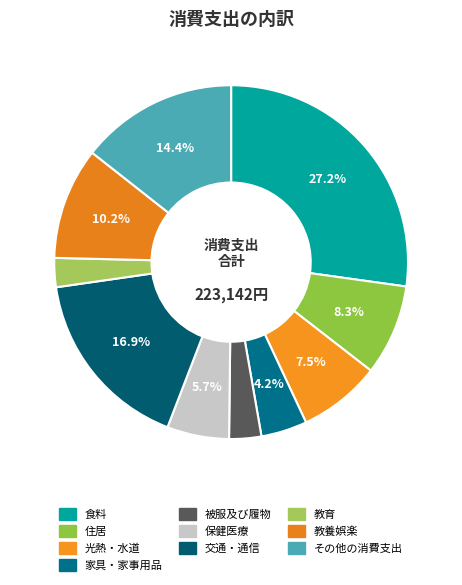

Count the number of slices in the pie.

10